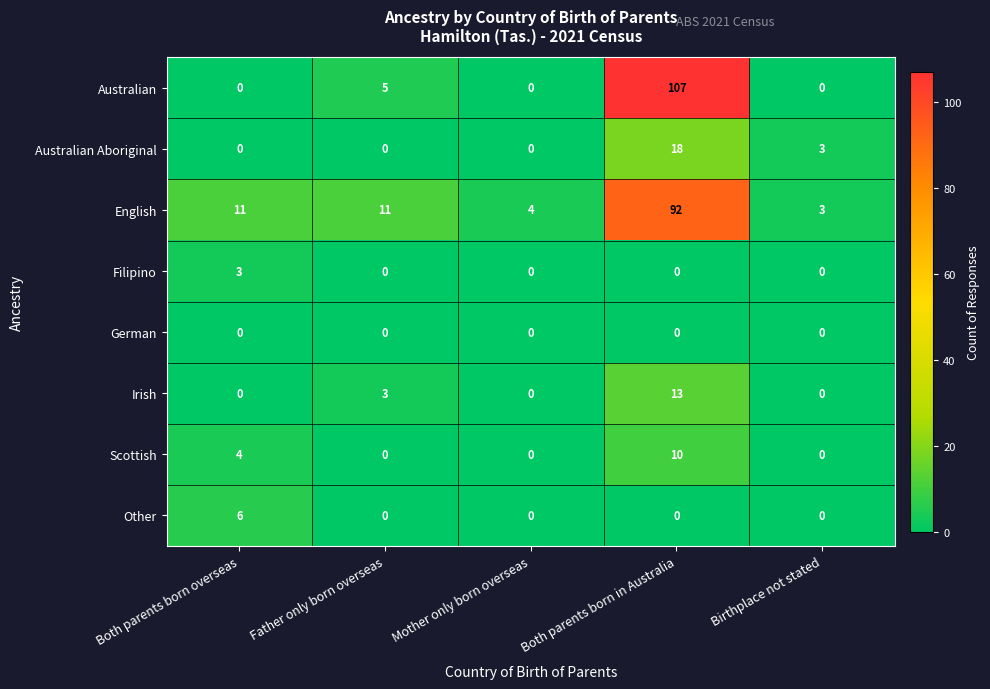

Count the number of data series in this chart.

8